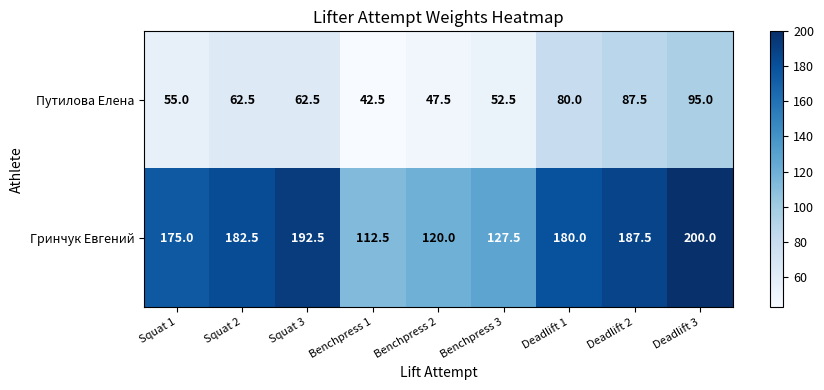

At how many categories does at least one series exceed 158?

6